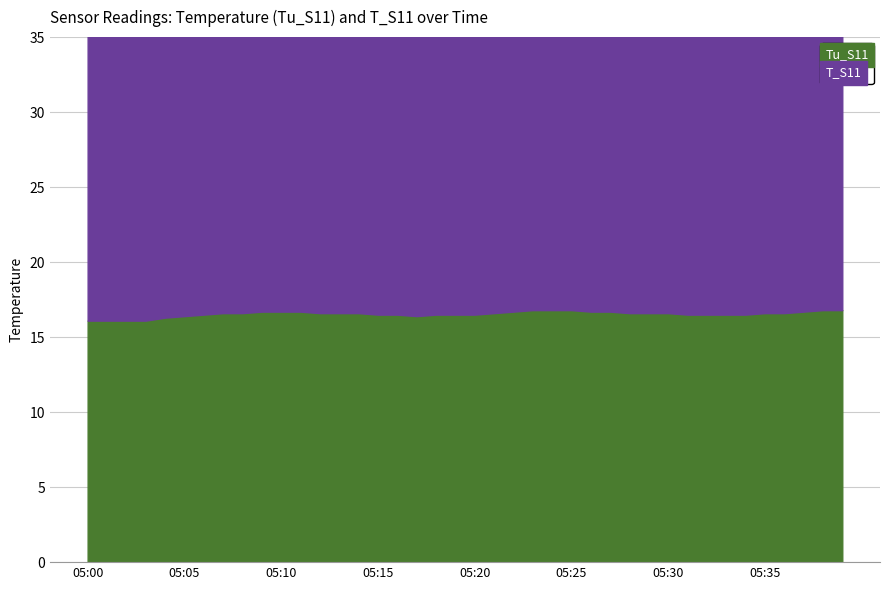

True or false: T_S11 and Tu_S11 cross at least once.

False